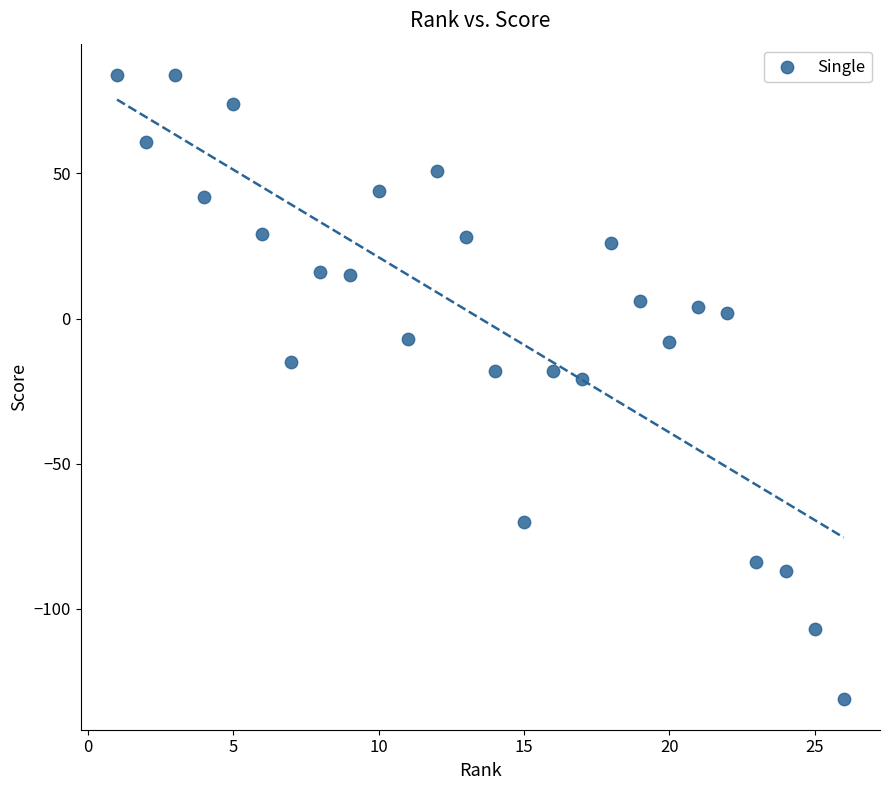

What is the range of Y values (max minus min)?

215